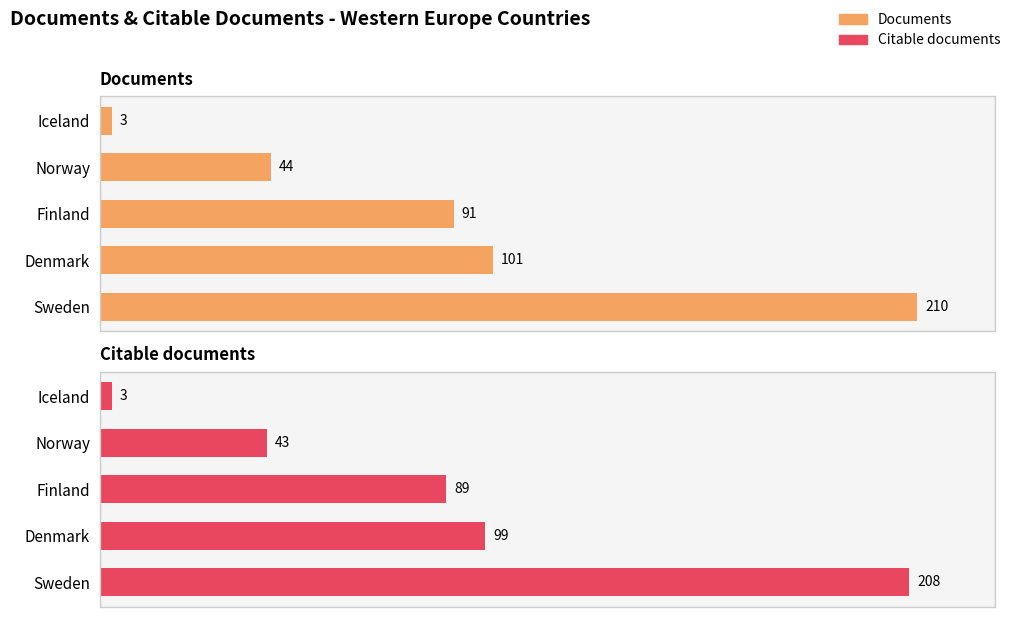

The Documents series shows 5 at Iceland. True or false?

False